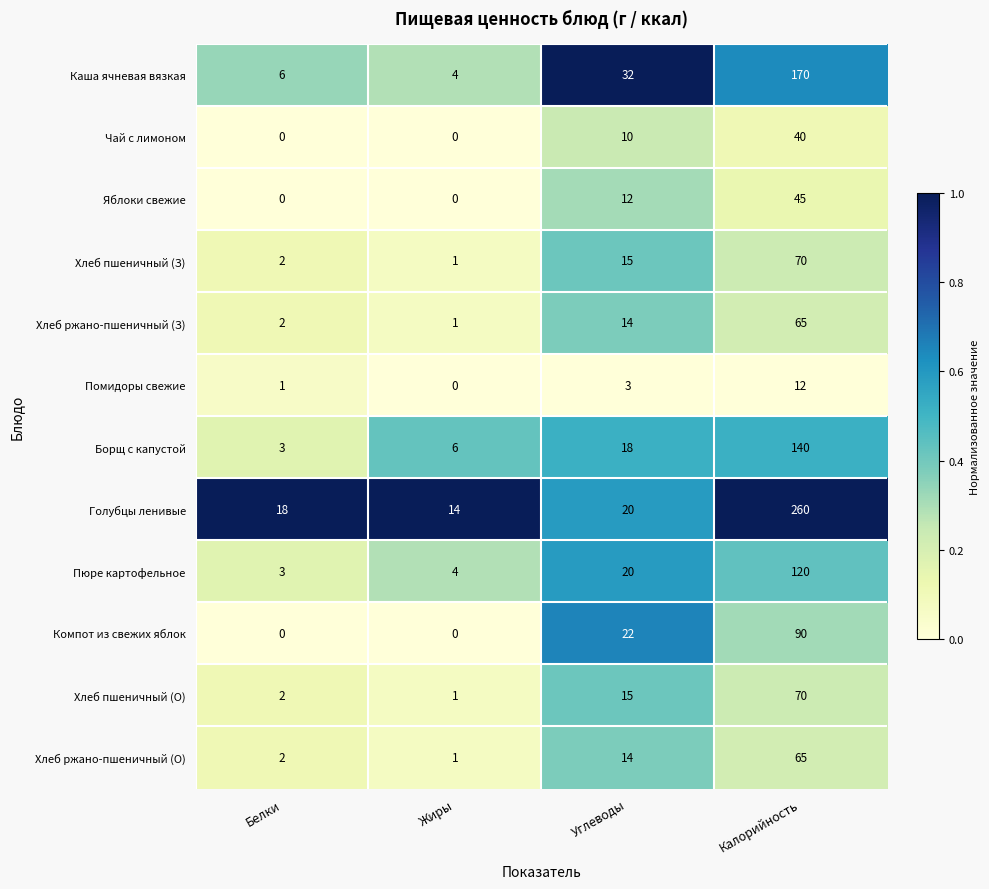

Which series changed the most between Жиры and Углеводы?

Каша ячневая вязкая